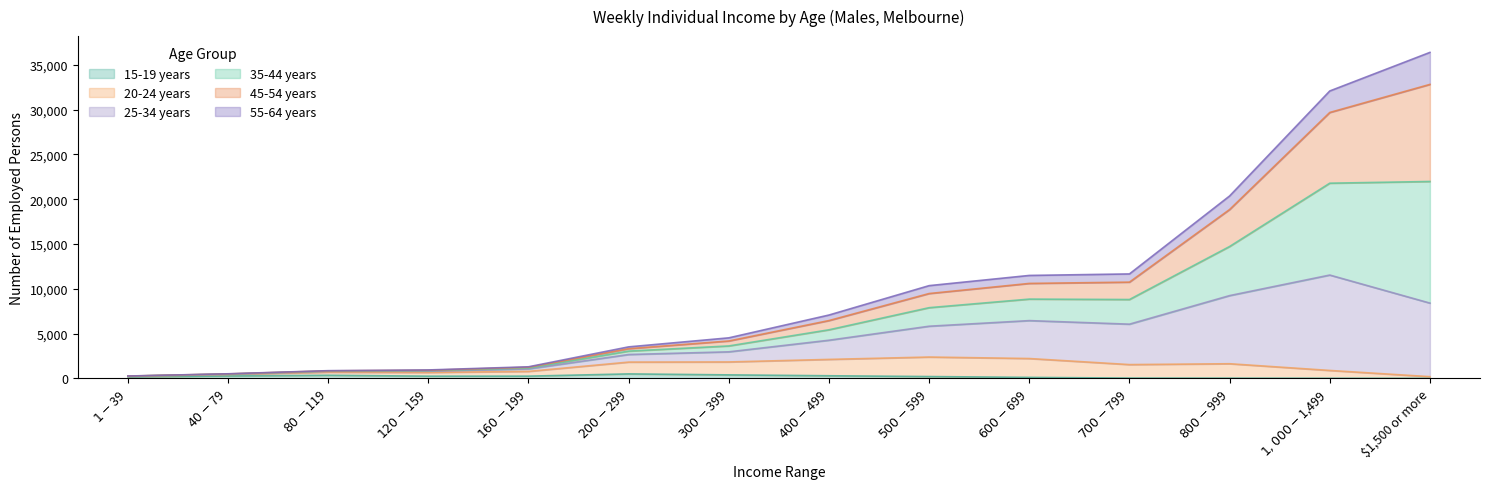

True or false: 55-64 years and 35-44 years intersect in this chart.

False